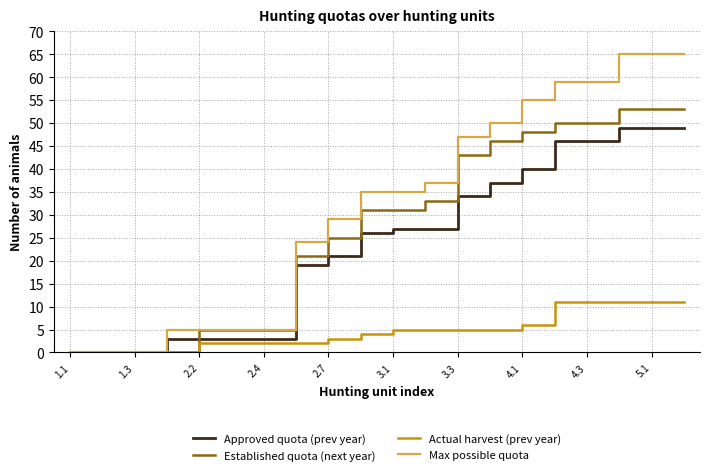

What is the highest value of the Established quota (next year) series?

53